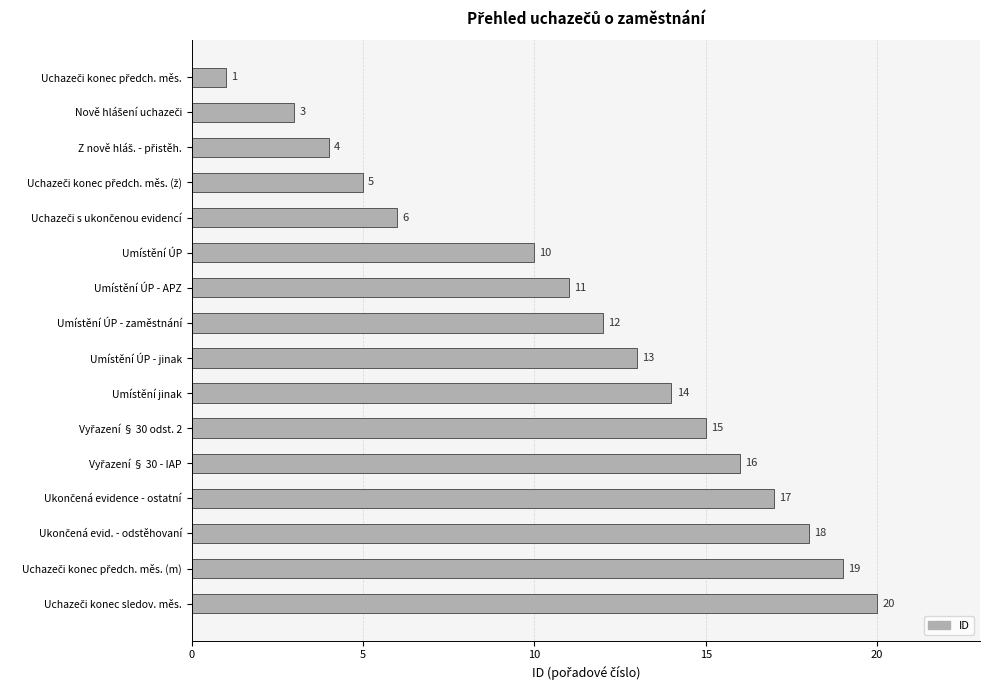

What is the smallest value displayed?

1